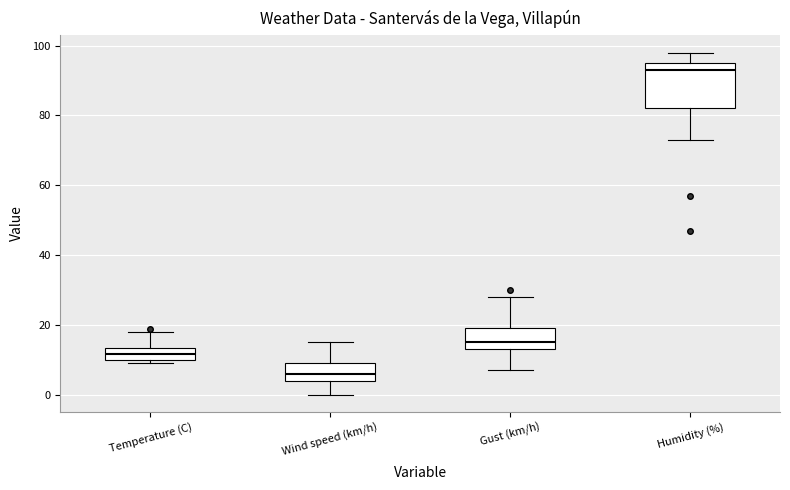

Which box's median line is the highest?

Humidity (%)